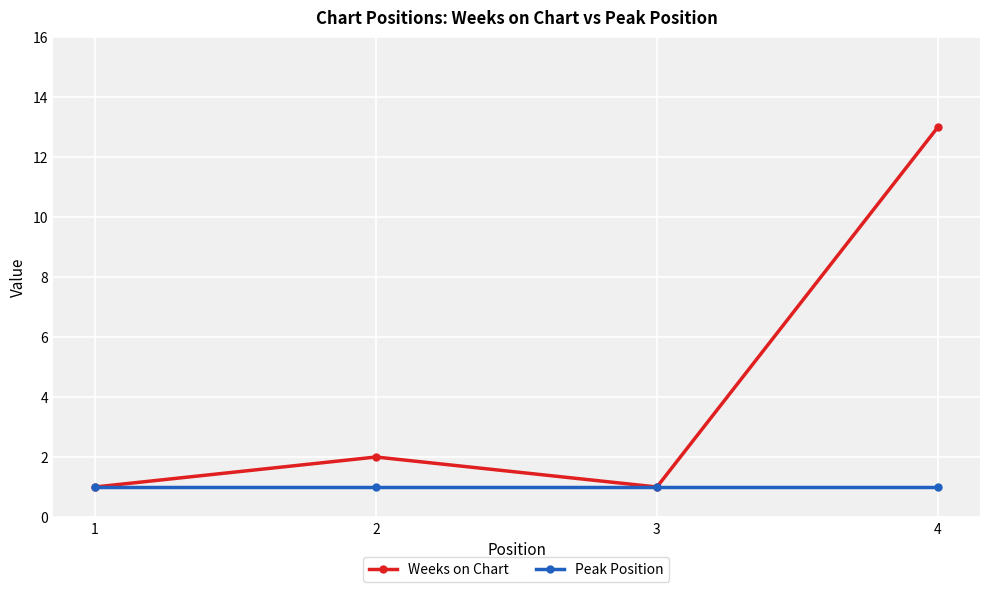

What is the lowest value of the Weeks on Chart series?

1